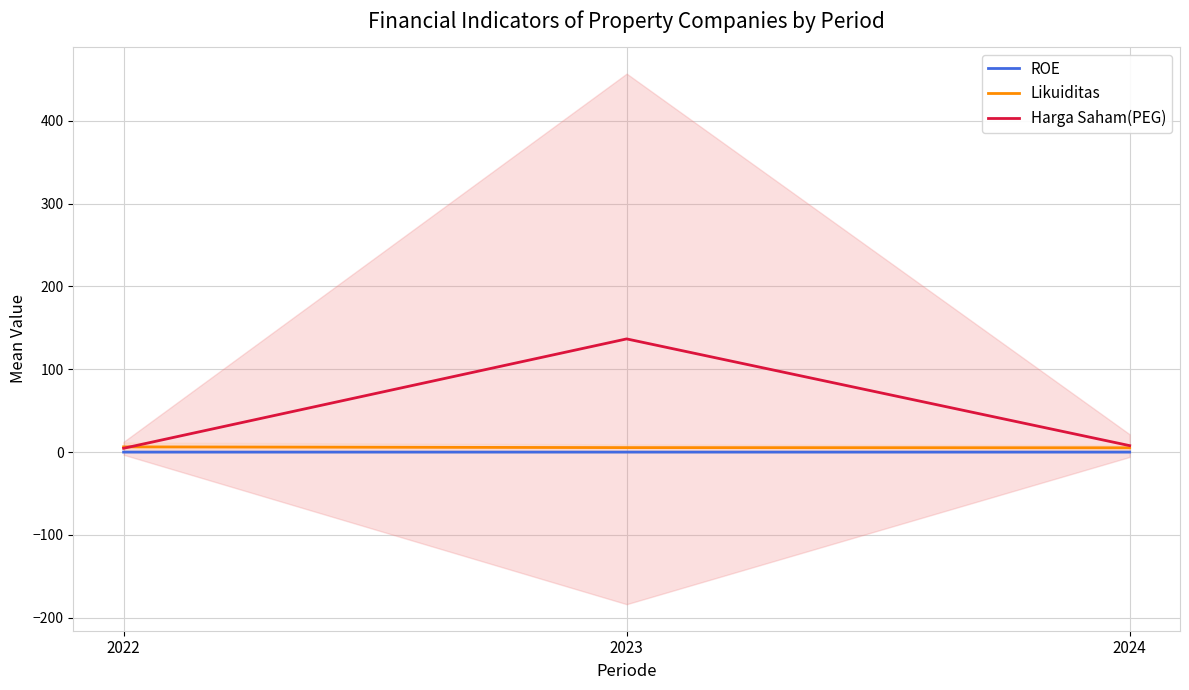

At 2022, list the series in order from smallest to largest.

ROE, Harga Saham(PEG), Likuiditas